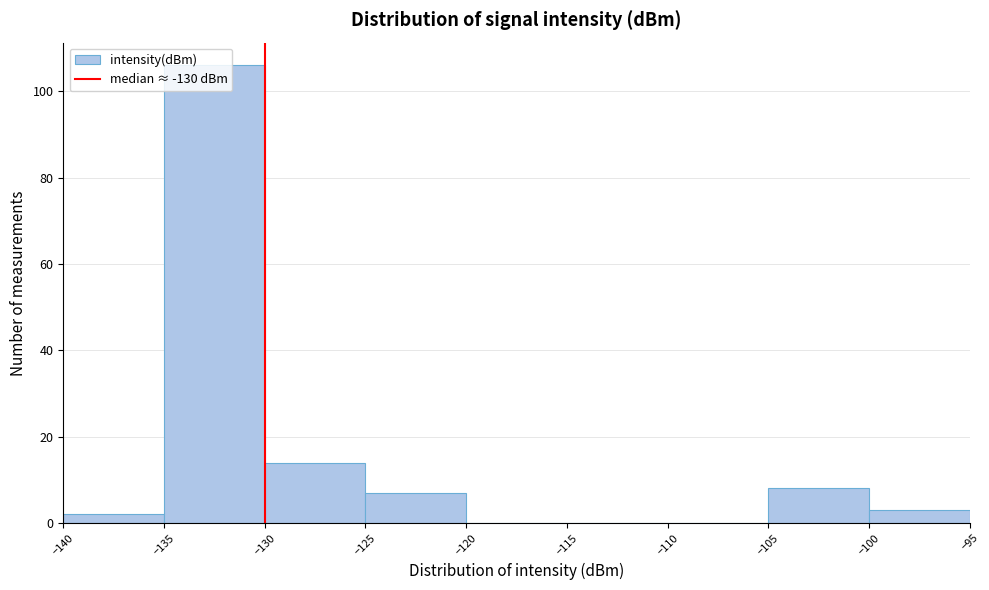

Which range on the x-axis has the tallest bar?

-135 to -130